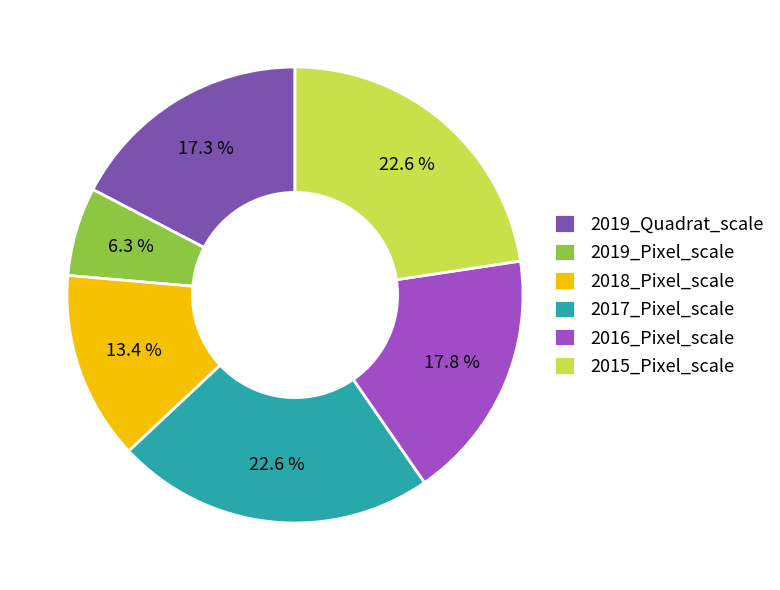

What is the smallest slice in the pie chart?

2019_Pixel_scale